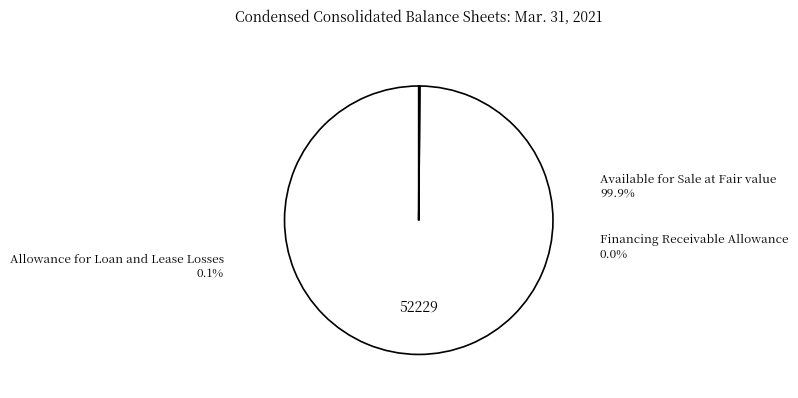

Which category has the biggest portion of the pie?

Available for Sale at Fair value